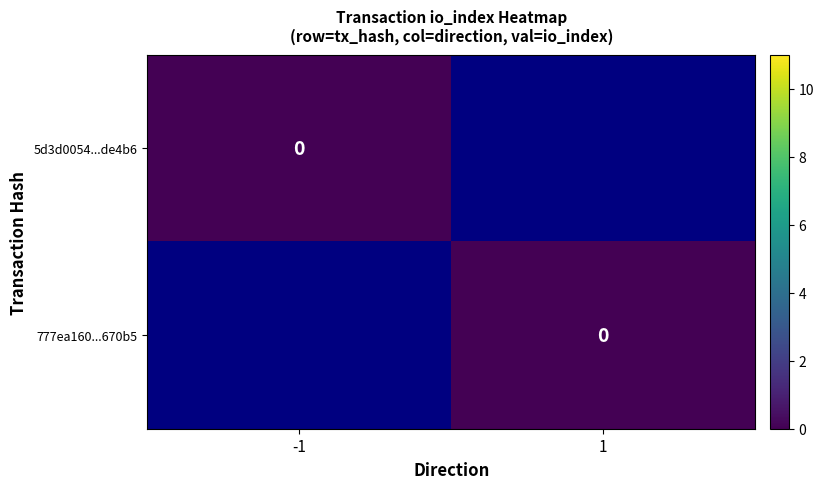

How many data points does each series have?

2